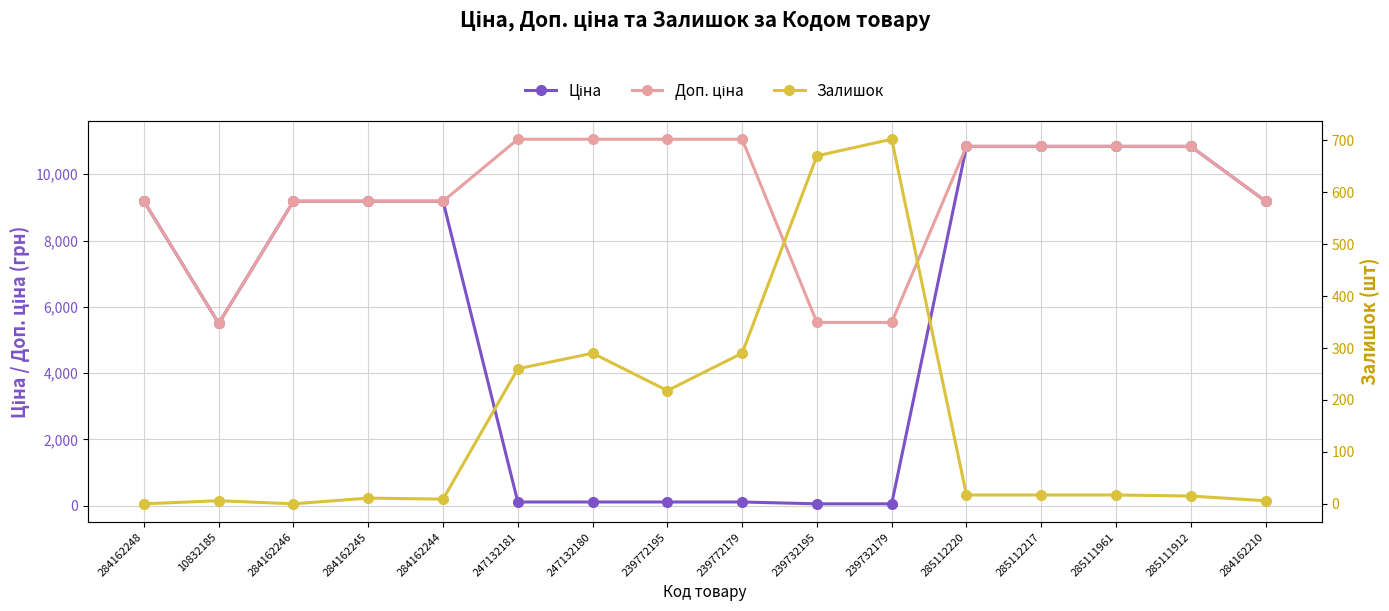

Is this an area chart (filled region under the line)?

No